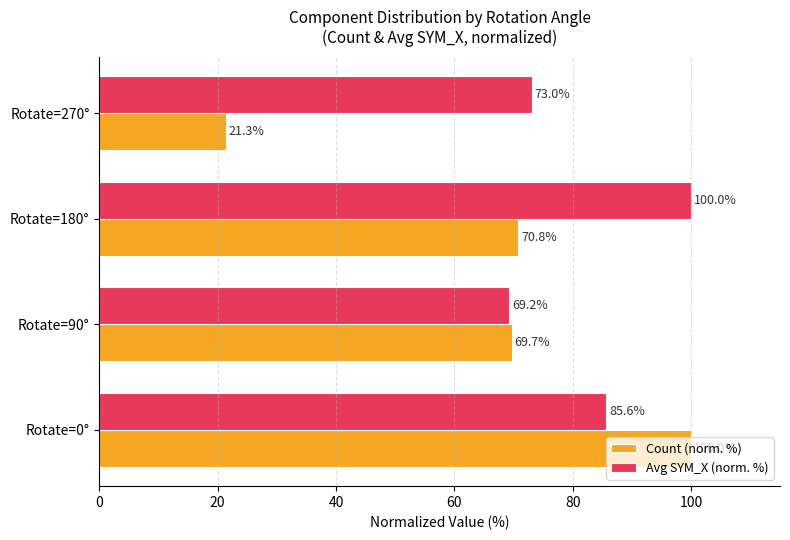

Rank the series by their average value, from highest to lowest.

Avg SYM_X (norm. %), Count (norm. %)